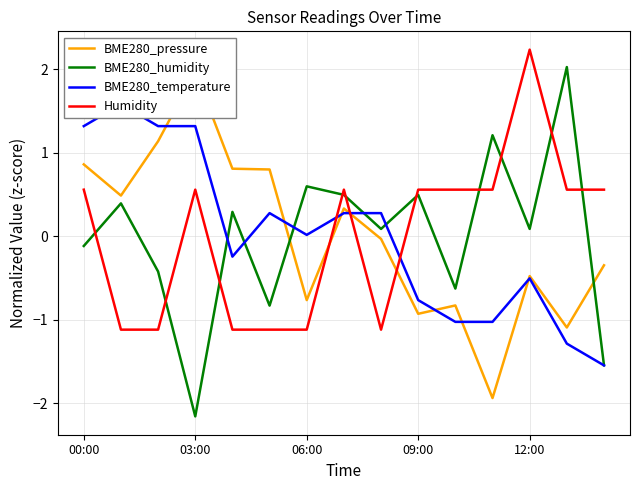

True or false: BME280_humidity and Humidity intersect in this chart.

True